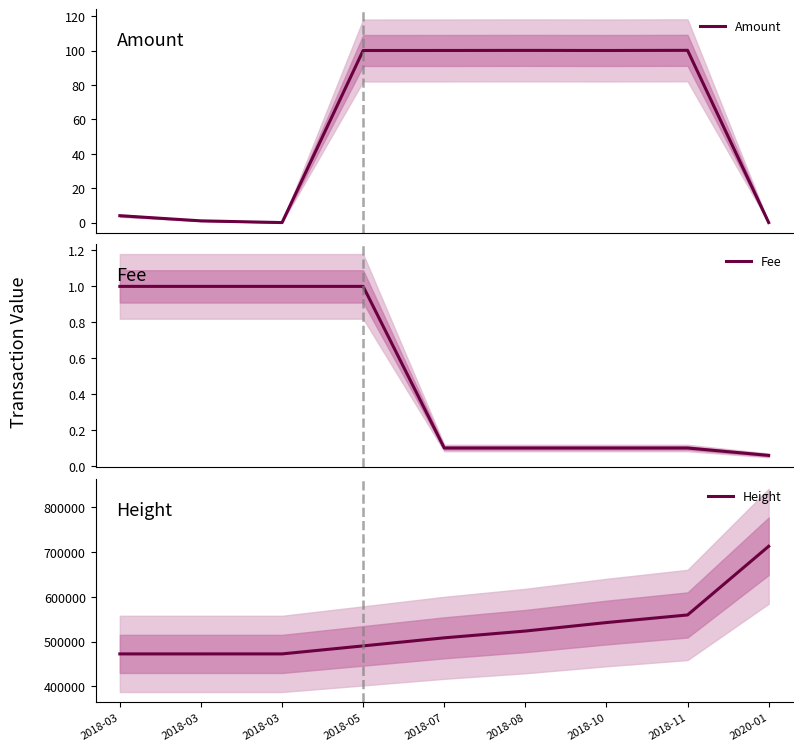

What is the maximum value shown in the chart?

712544.0